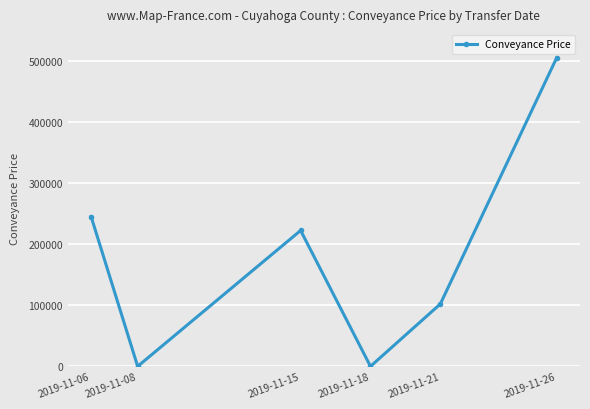

What is the maximum value shown in the chart?

504850